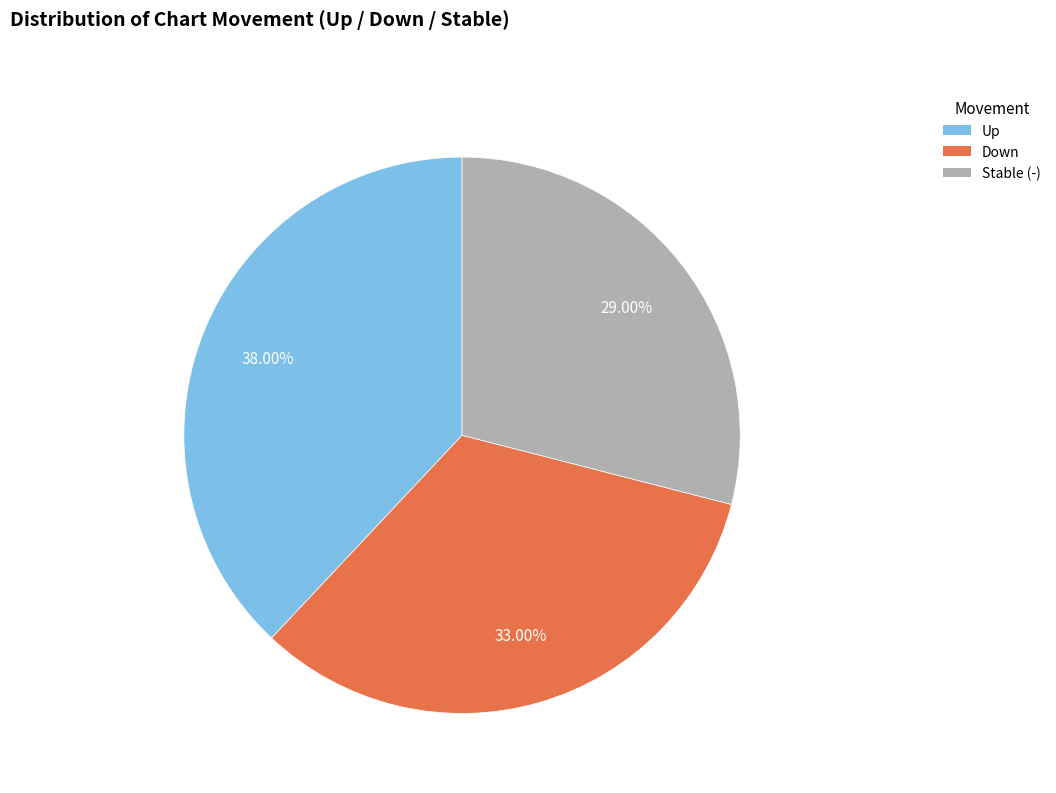

Is there any slice that represents more than half of the pie?

No